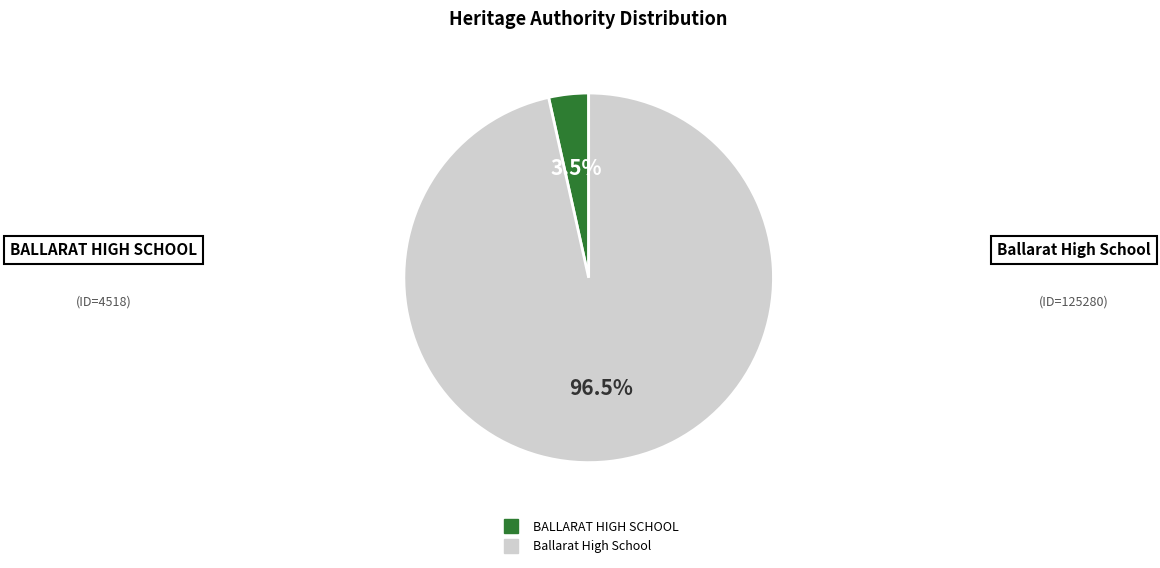

Between Ballarat High School and BALLARAT HIGH SCHOOL, which is larger?

Ballarat High School